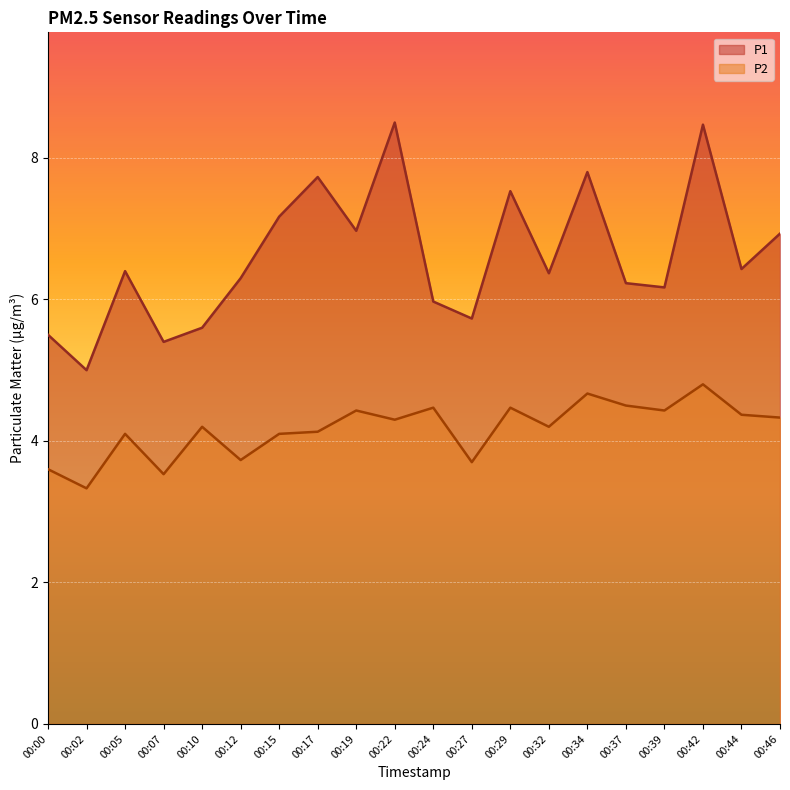

What is the total value across all series at 00:46?

11.3